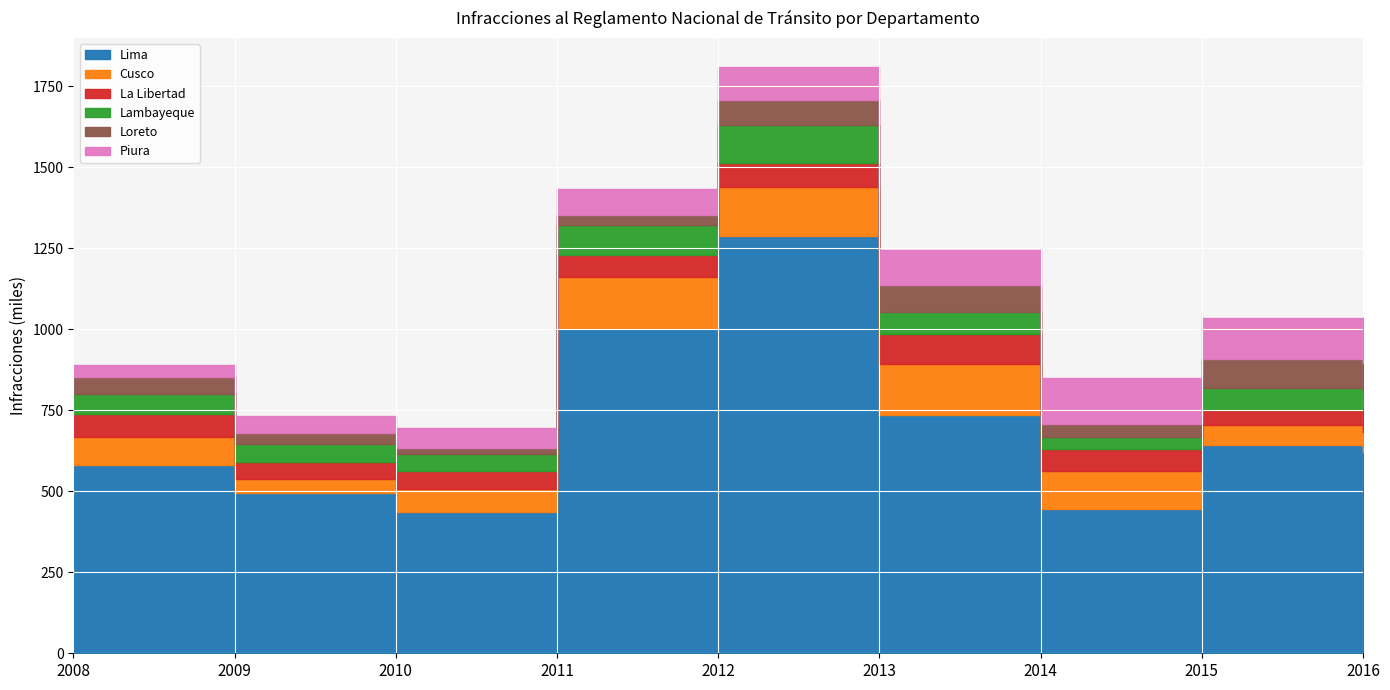

The value of Lima at 2010 is 164717. True or false?

False